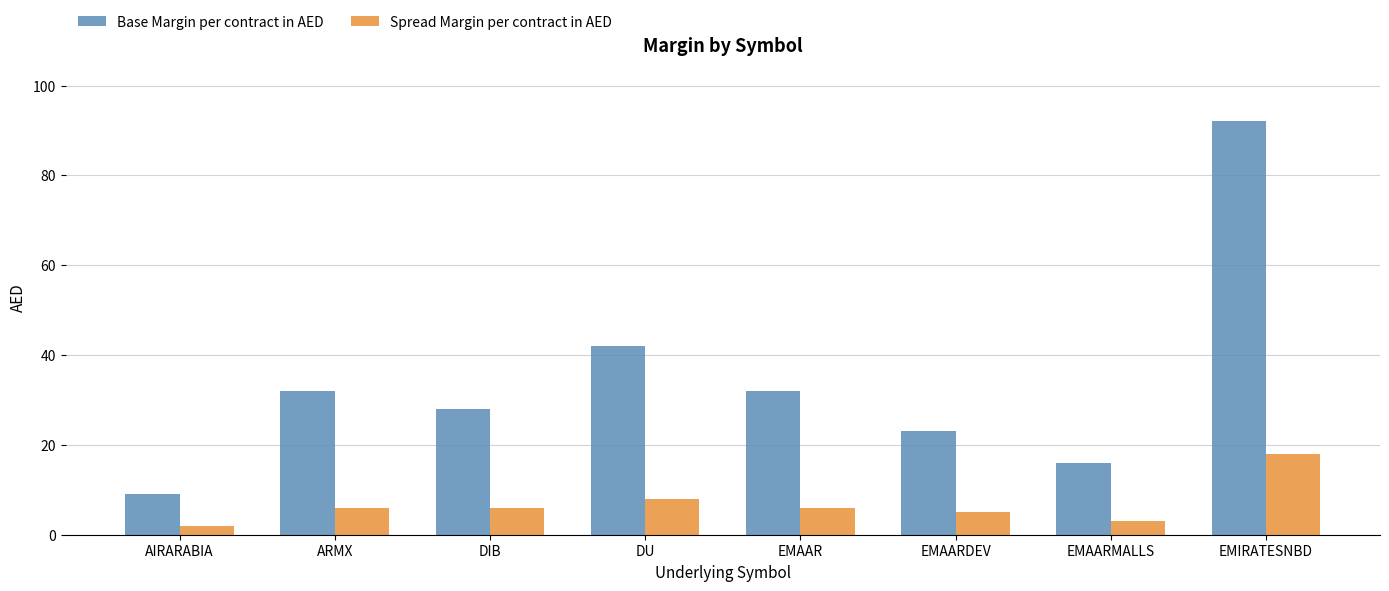

Rank the series by their average value, from highest to lowest.

Base Margin per contract in AED, Spread Margin per contract in AED